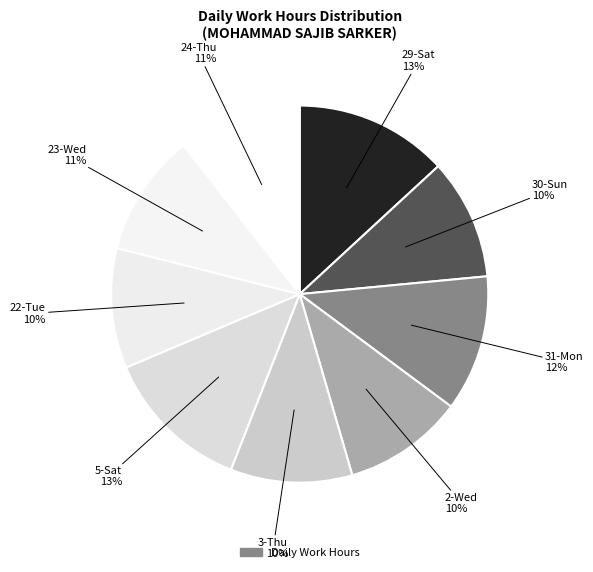

Count the number of slices in the pie.

9